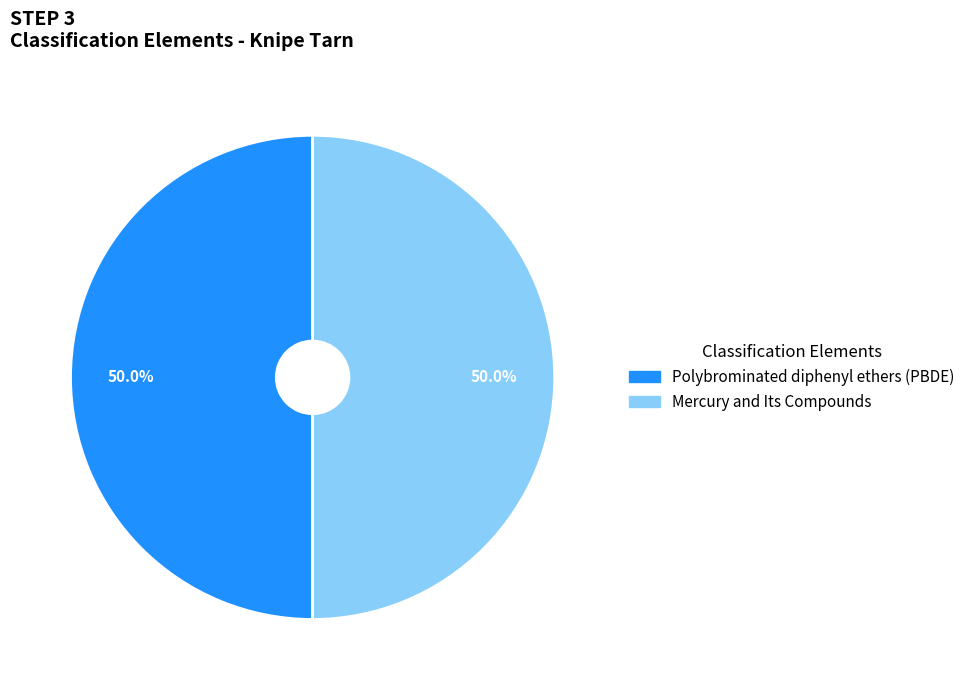

Approximately how many times larger is the value at Mercury and Its Compounds compared to Polybrominated diphenyl ethers (PBDE)?

1.0